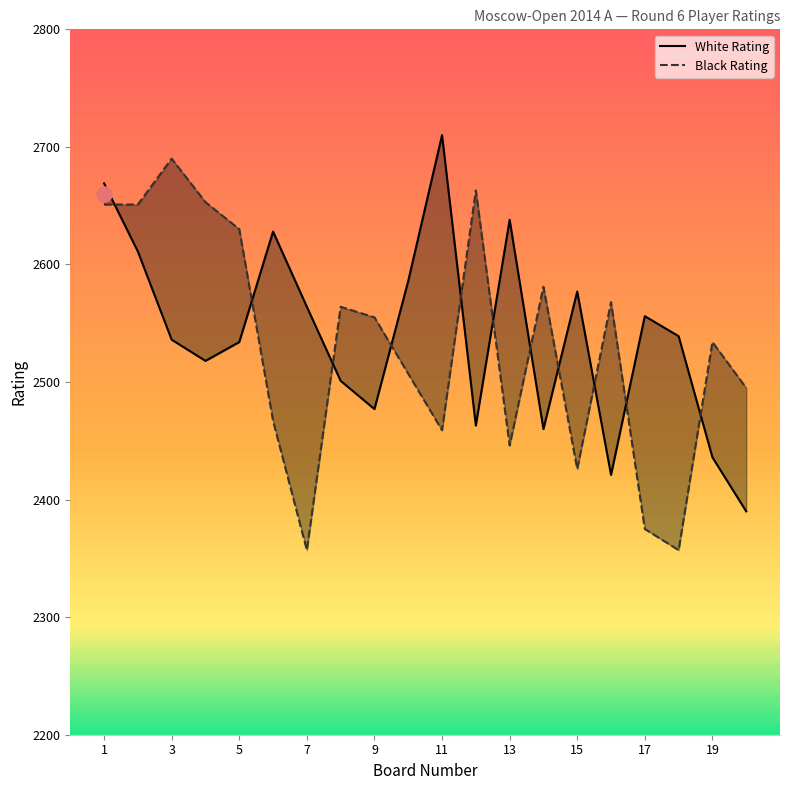

Which series has the widest spread of Y values?

Black Rating